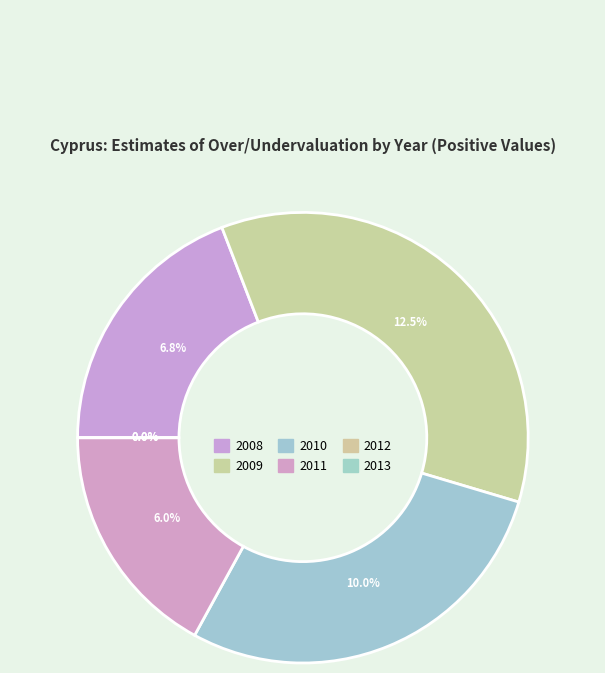

How many segments does this pie chart have?

6